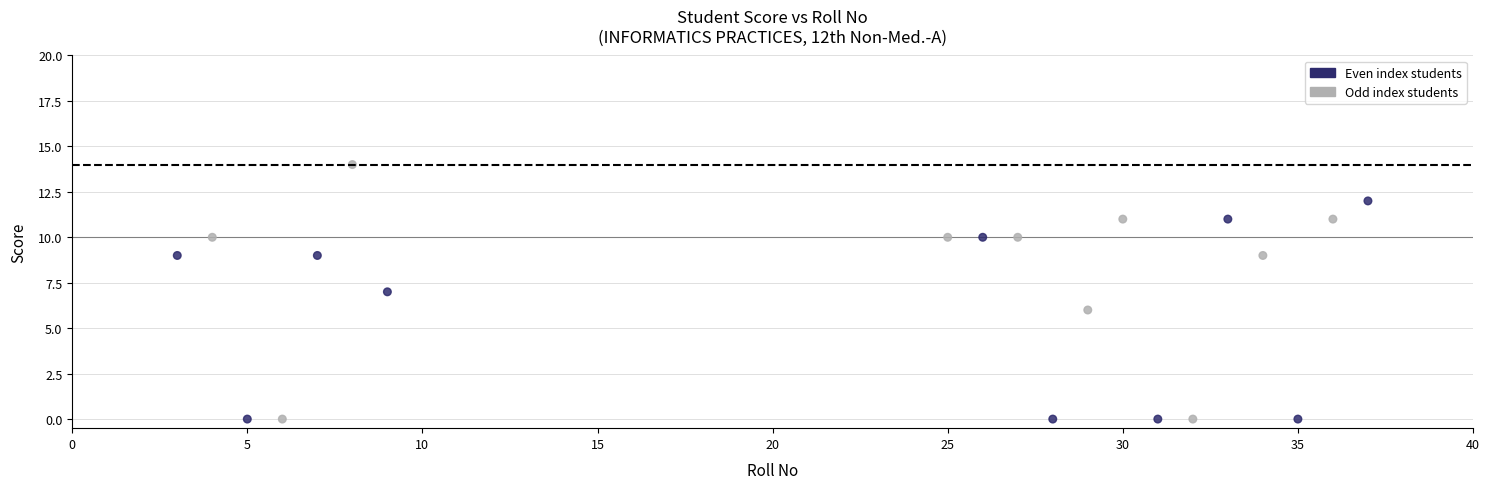

What is the range of Y values (max minus min)?

14